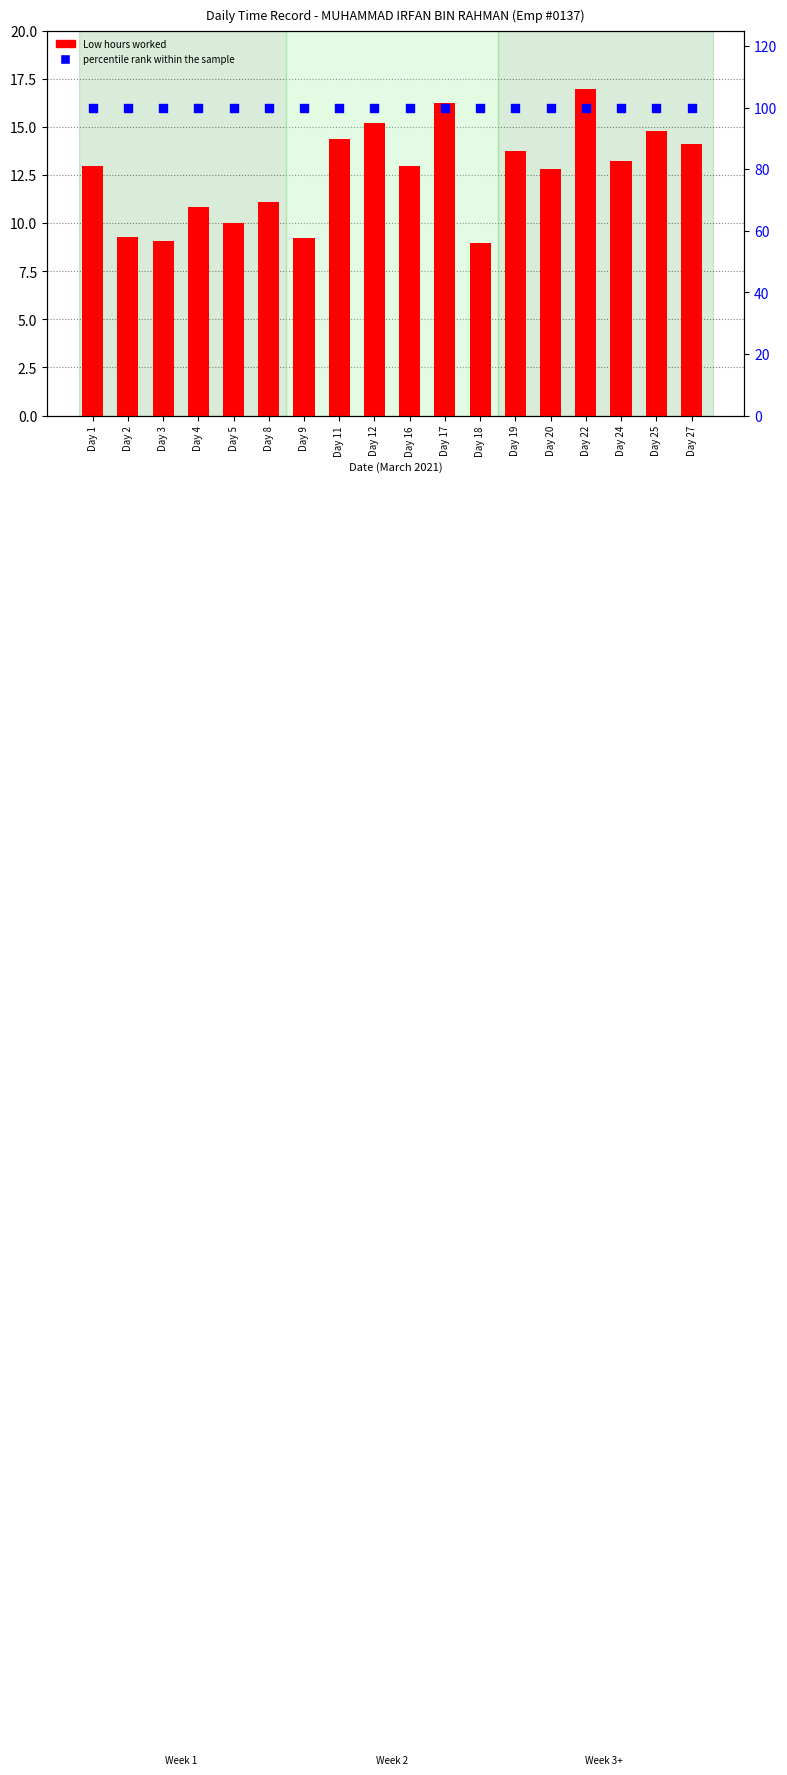

Which series has the largest Y range (max minus min)?

Low hours worked